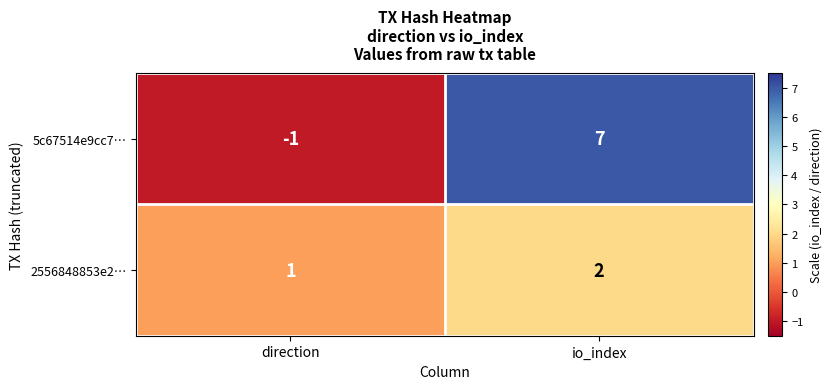

Which series has the largest range (max minus min)?

5c67514e9cc7…